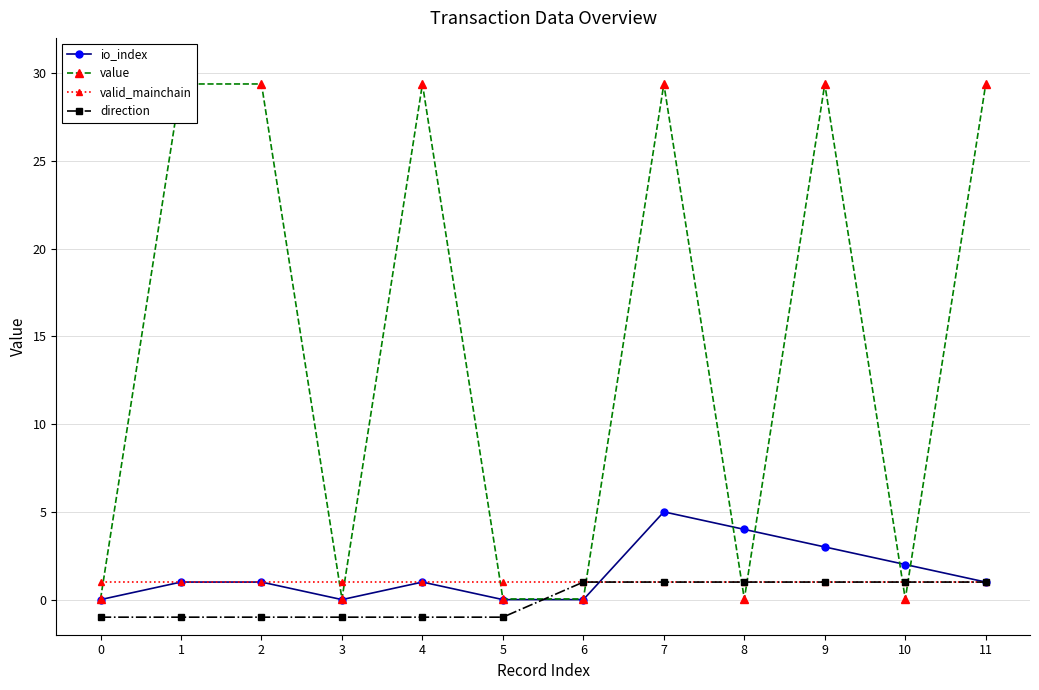

Count the number of data series in this chart.

4